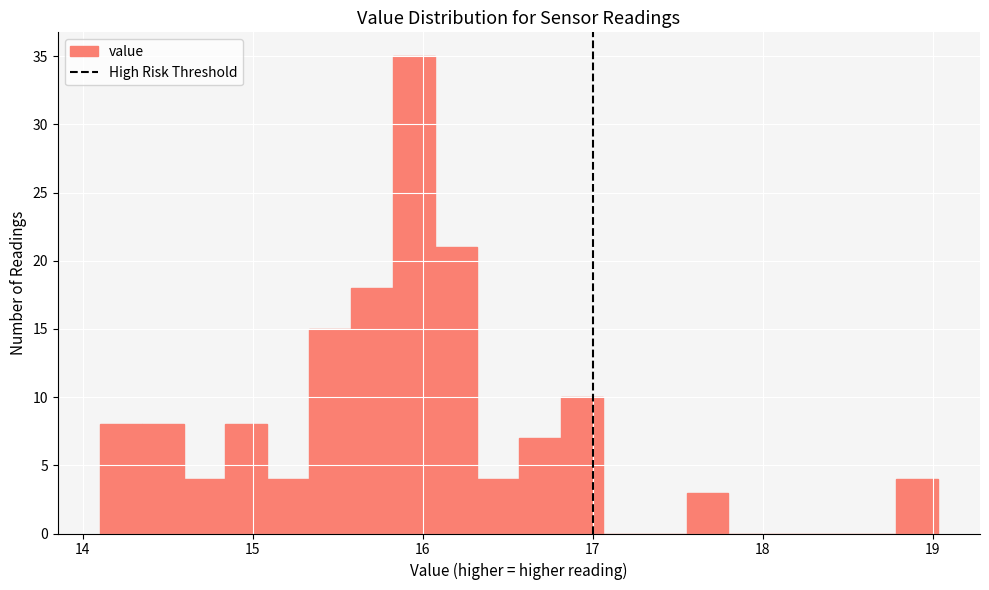

Read against the x-axis, roughly where is the centre of the tallest bar?

15.9